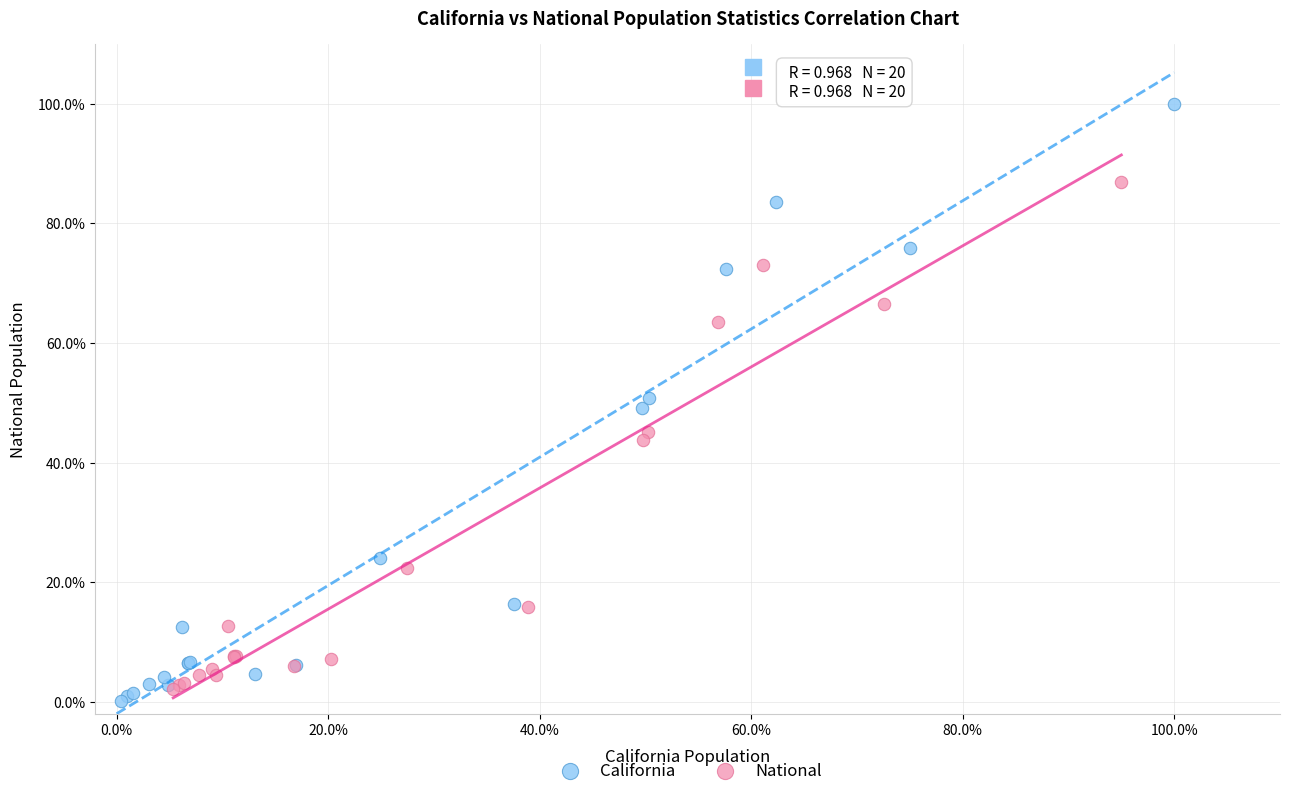

What are all the series names shown in the legend?

California, National